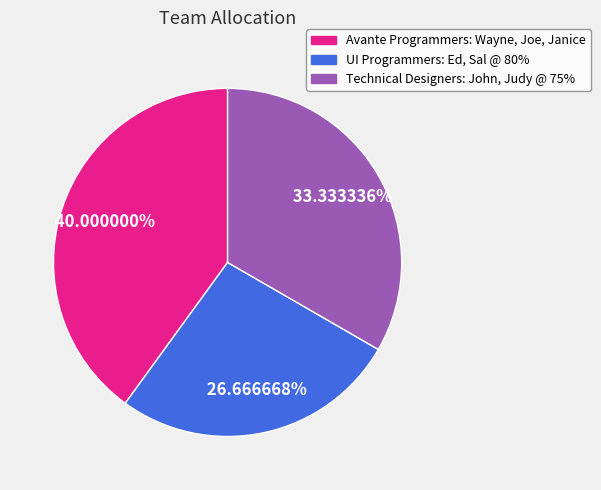

How much of the chart is everything except UI Programmers: Ed, Sal @ 80%?

73.3%